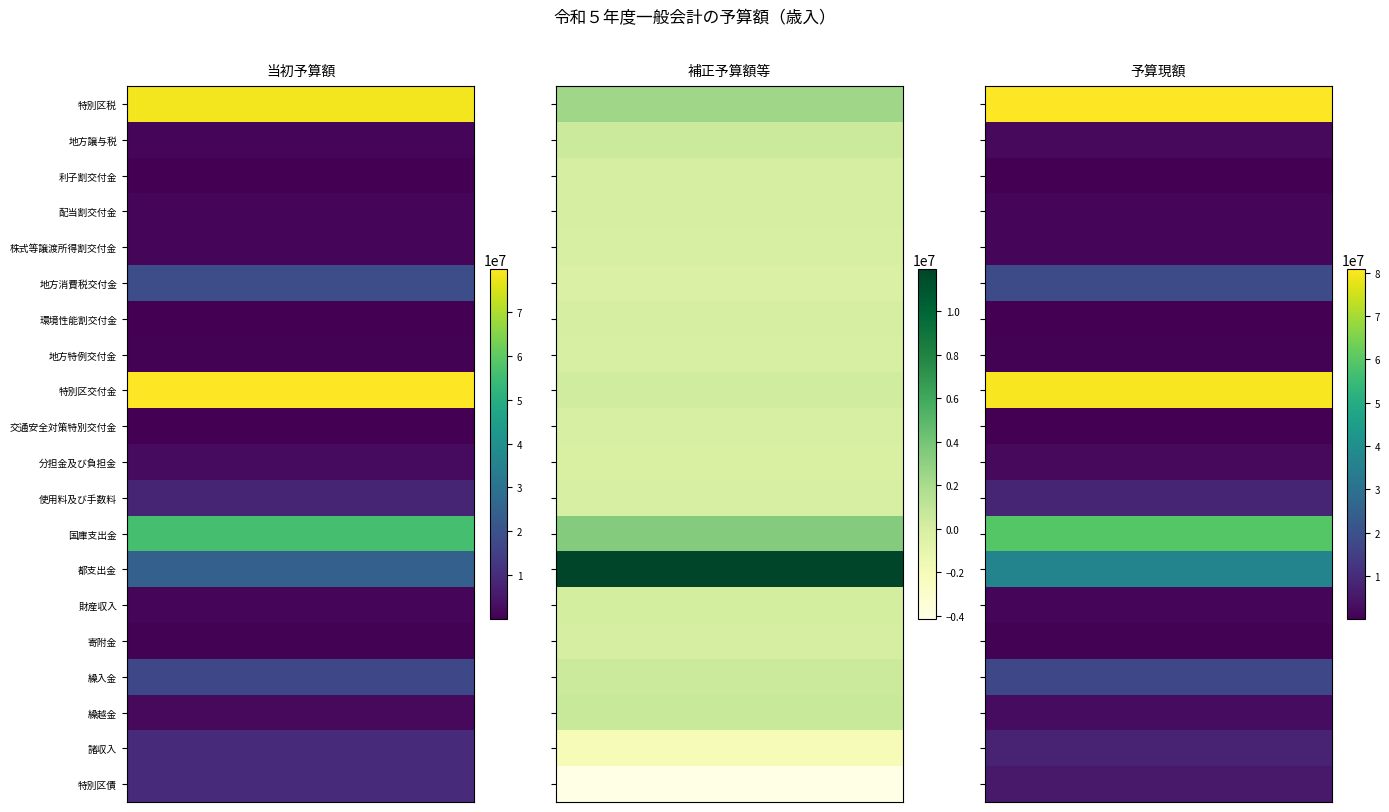

What is the difference between the 予算現額 values at 利子割交付金 and 都支出金?

36258366